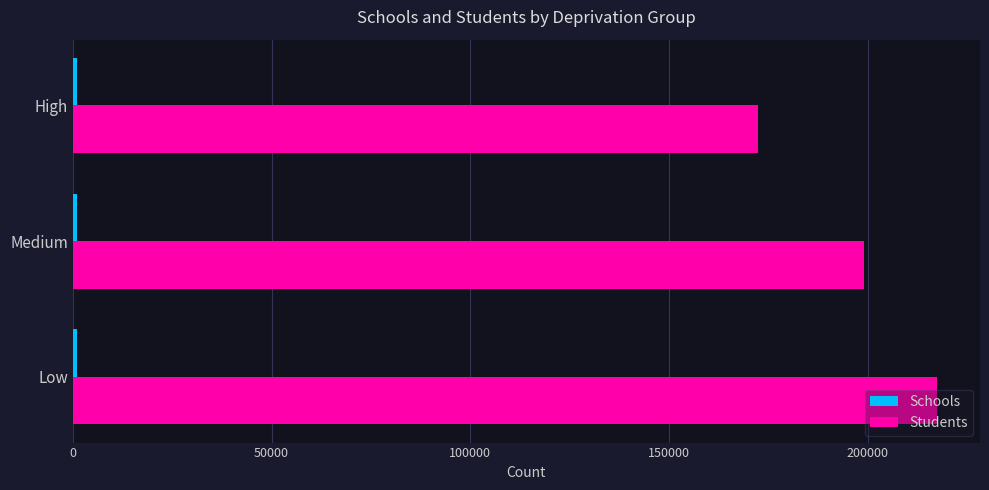

The Students series shows 199008 at Medium. True or false?

True